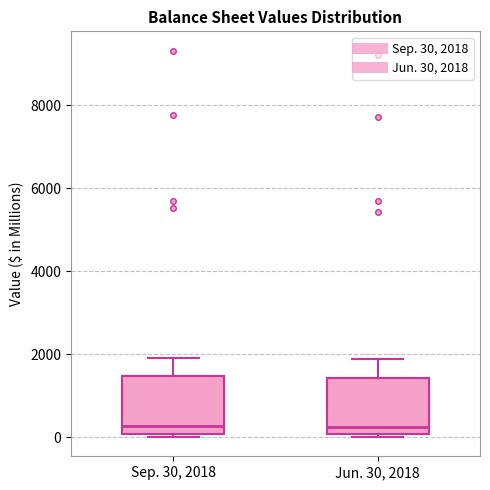

Reading left to right, read every box against the y-axis: the position of its median line, the range the box covers, and the ends of its whiskers. The values are not printed on the chart, so give them approximately, as read against the axis.

Sep. 30, 2018: median 200, box 0 to 1400, whiskers 0 (just below the box's lower edge) to 2000
Jun. 30, 2018: median 200, box 0 to 1400, whiskers 0 (just below the box's lower edge) to 1800